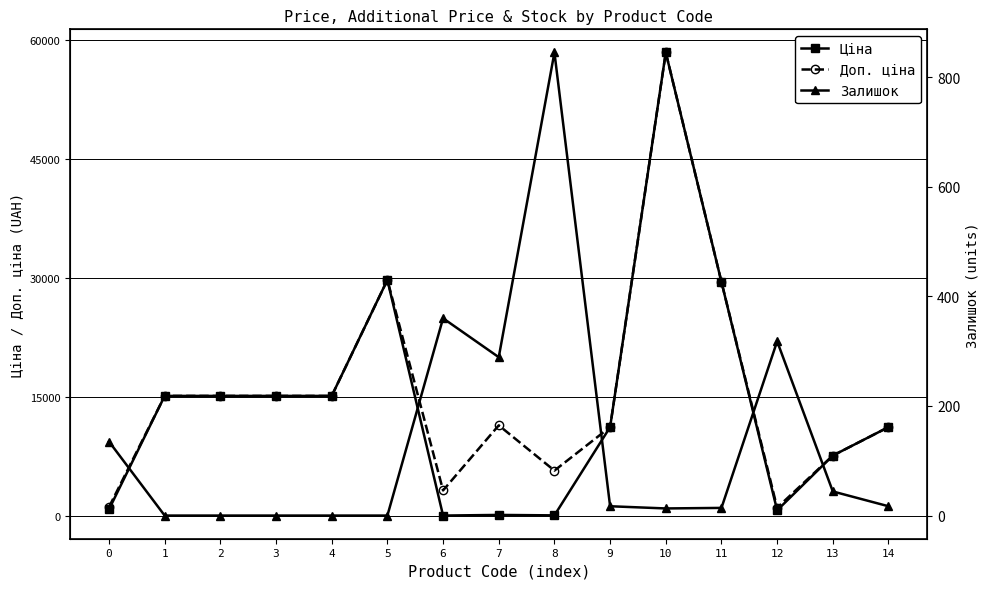

Where is the first local maximum for Ціна?

5